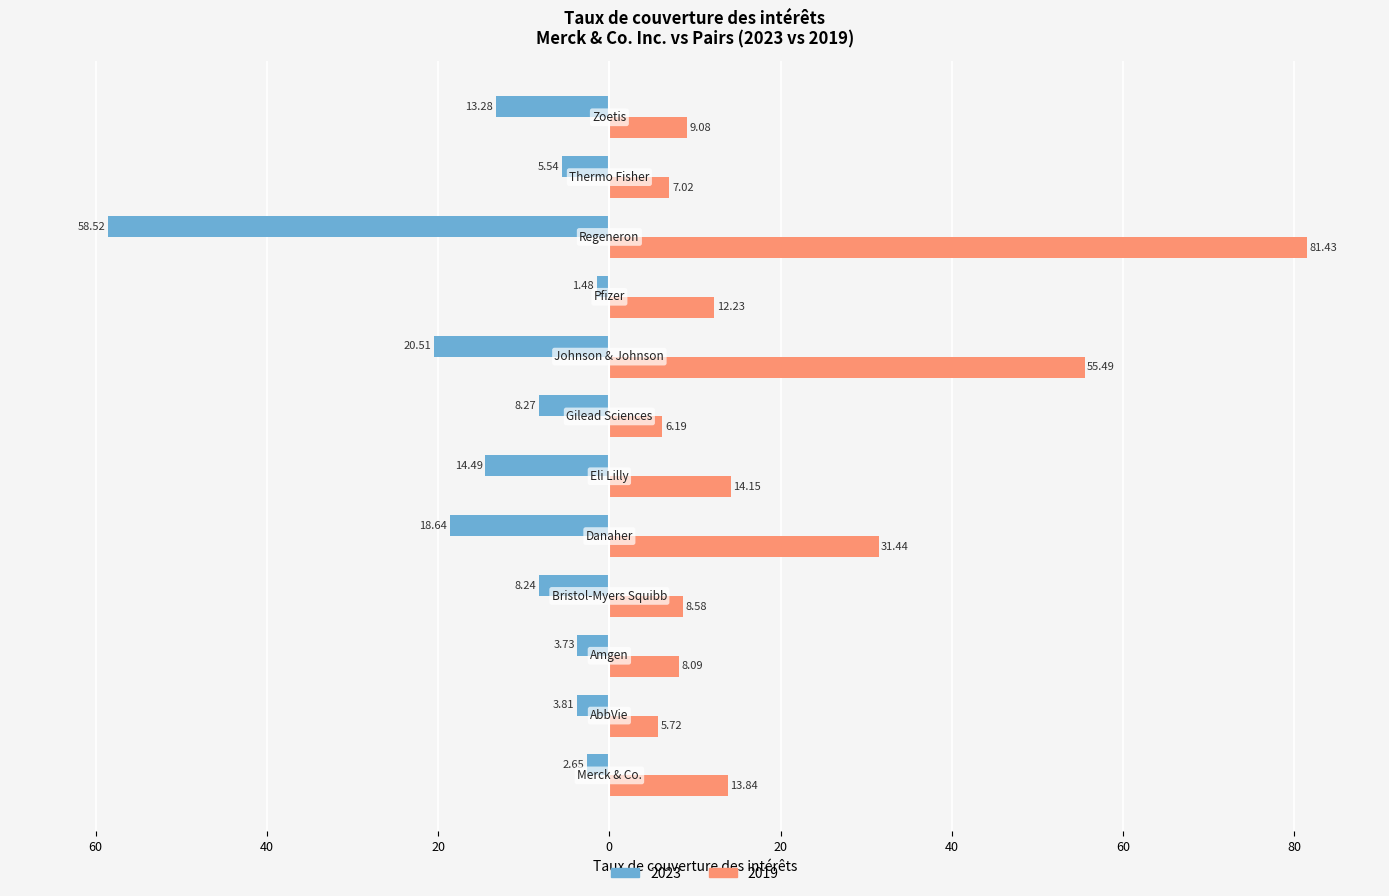

What position from the left is Pfizer?

9